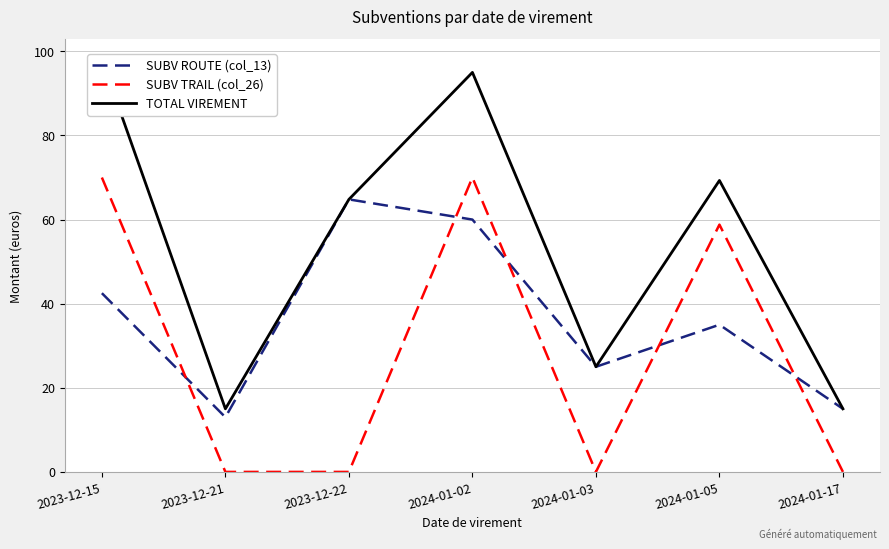

What value does the SUBV TRAIL (col_26) series have at 2024-01-02?

70.0